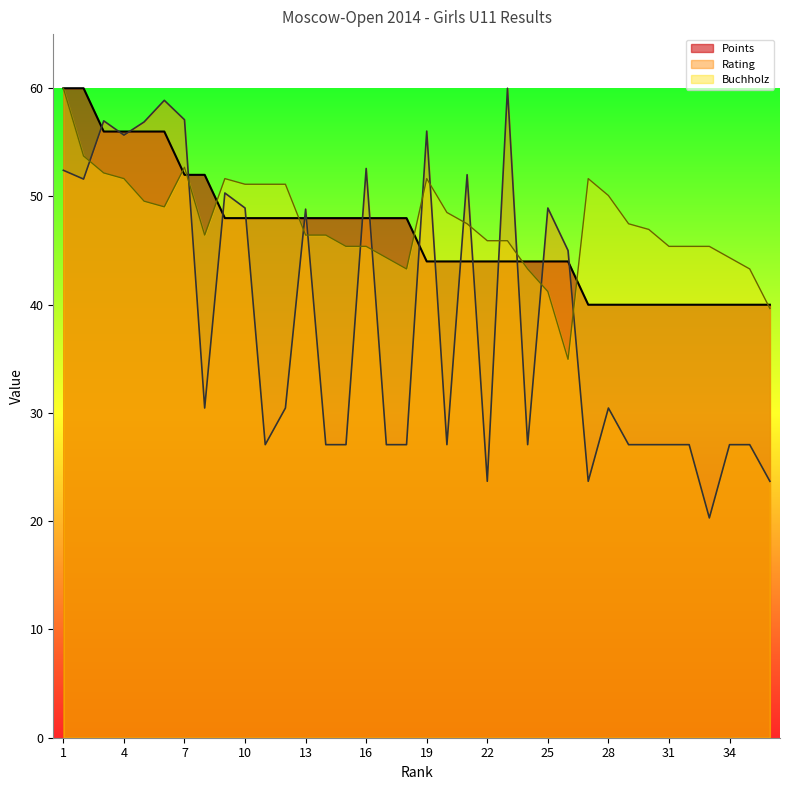

The value of Buchholz at 32 is 45.4. True or false?

True